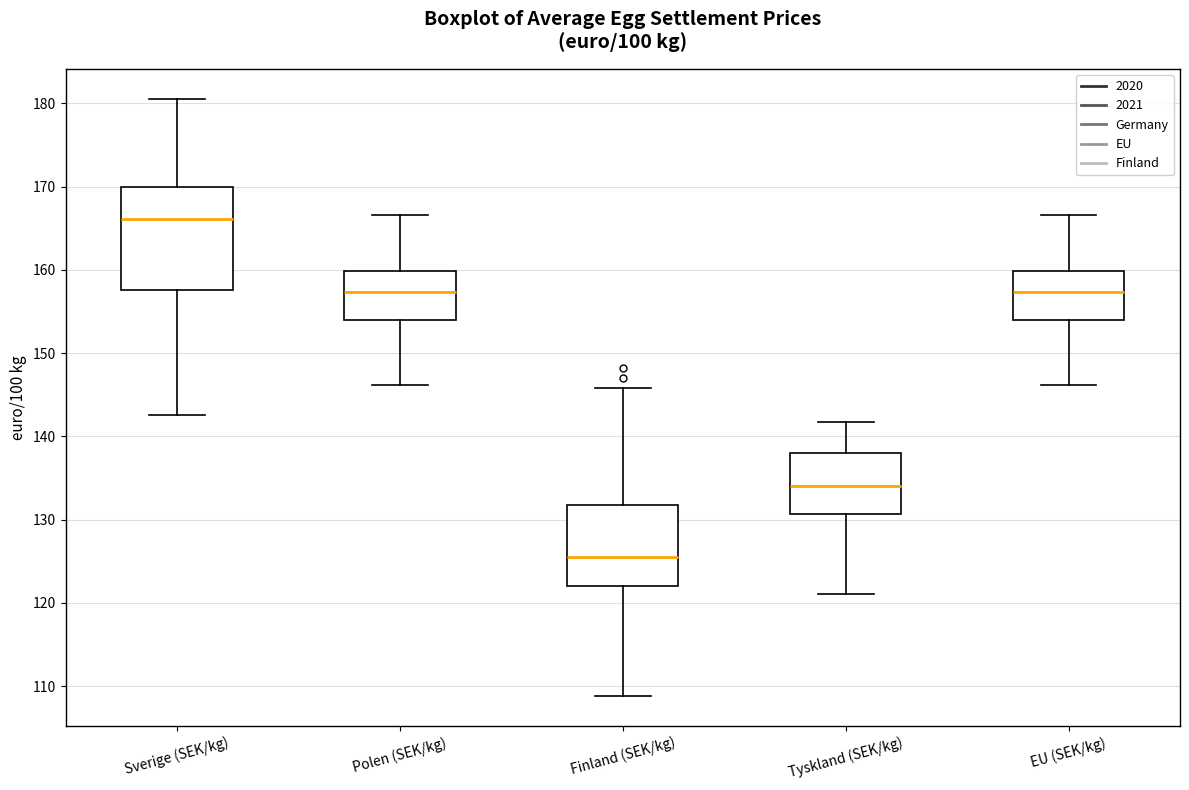

Where does the upper whisker of the box for EU (SEK/kg) end on the y-axis? The values are not printed on the chart, so give them approximately, as read against the axis.

167